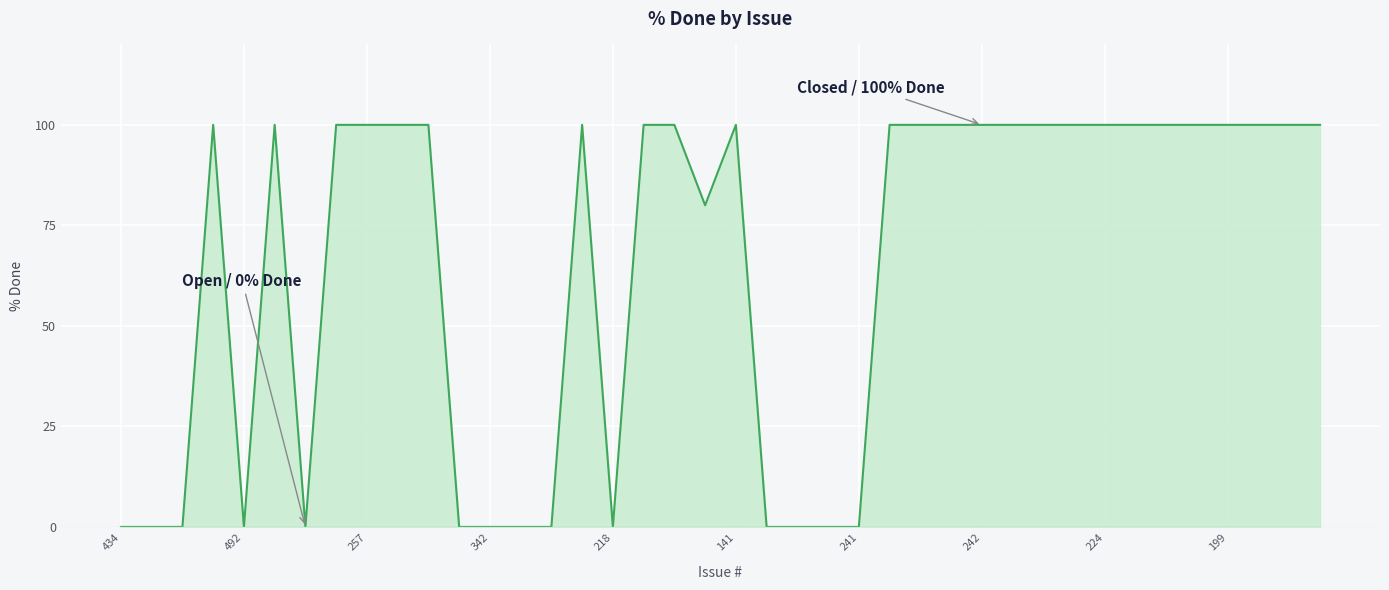

What is the ratio of the value at 257 to the value at 199?

1.0